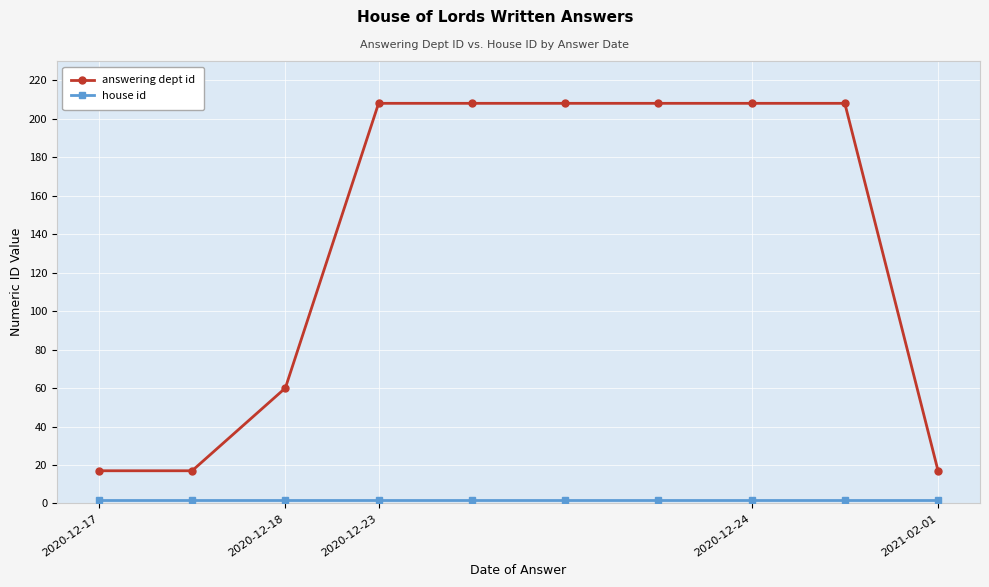

What is the difference between the maximum and second lowest values in the answering dept id series?

191